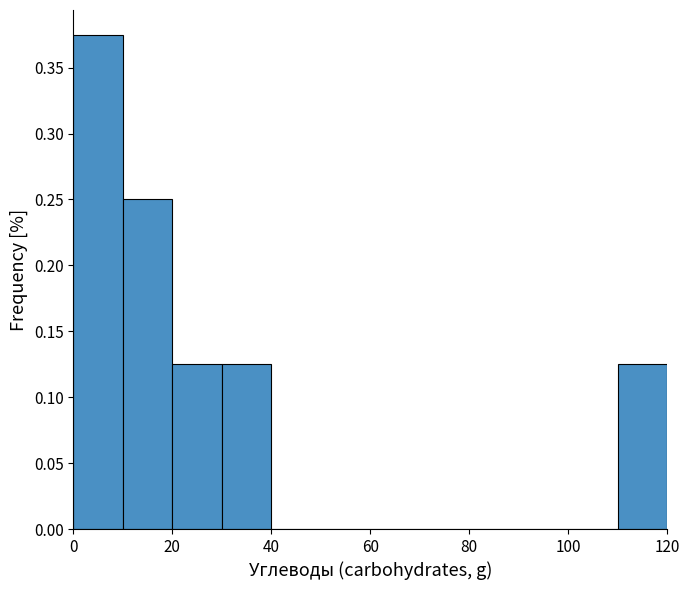

Which range on the x-axis has the tallest bar?

0 to 10